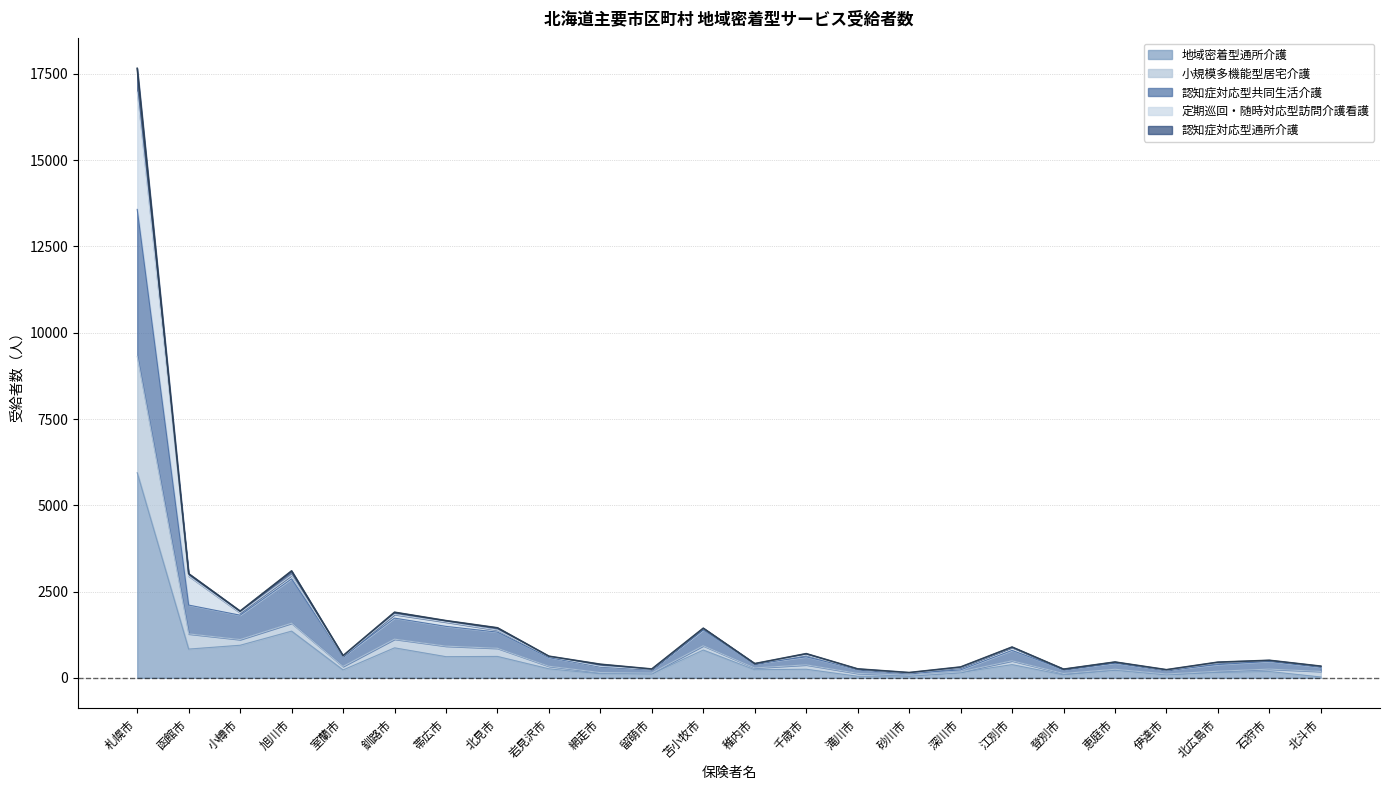

At which category is the sum across all series the highest?

札幌市